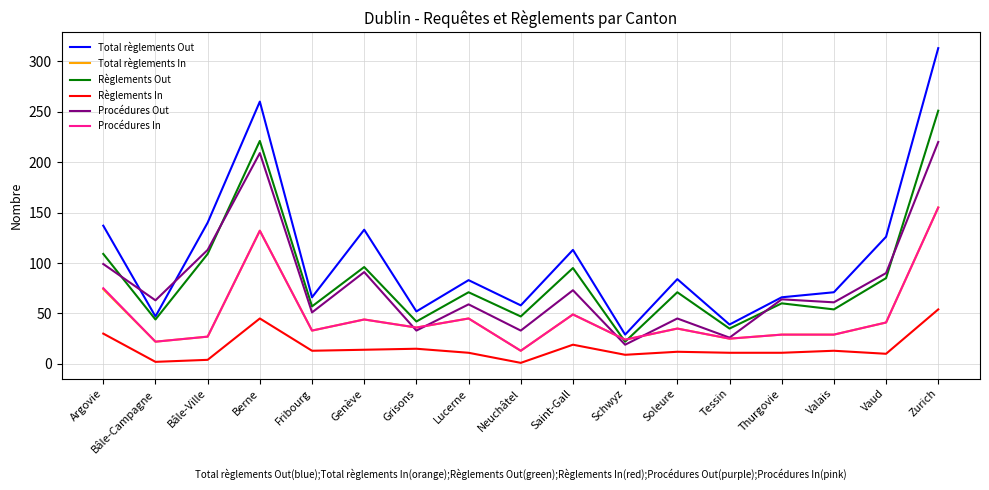

True or false: Total règlements In and Règlements In intersect in this chart.

False